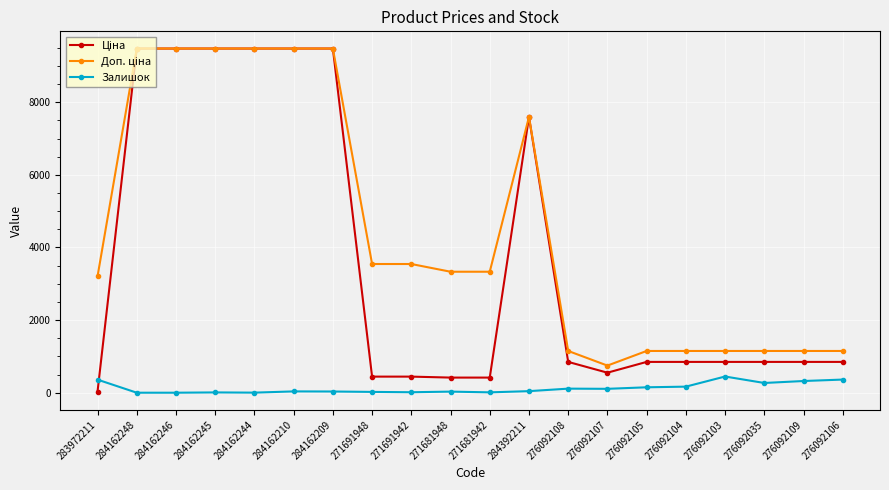

What is the difference between the maximum and minimum values in the Залишок series?

446.0